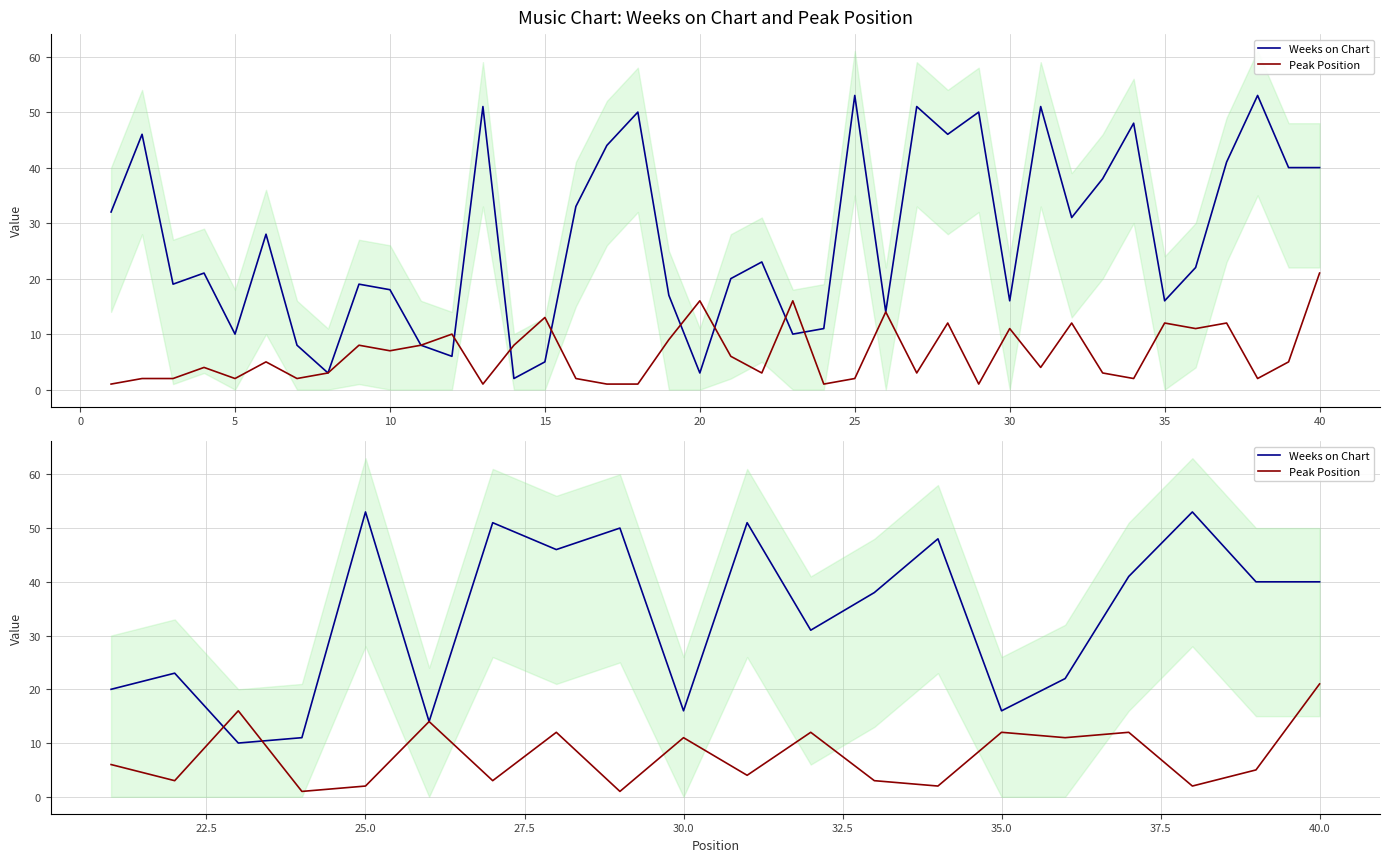

How many lines are shown in the chart?

2